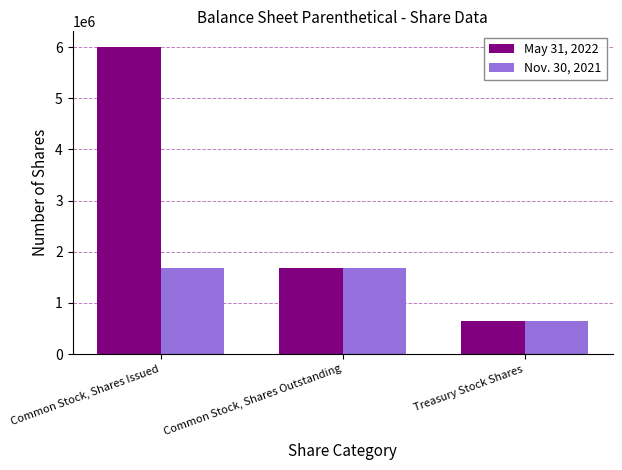

What value does the Nov. 30, 2021 series have at Treasury Stock Shares, to the nearest 100?

640000